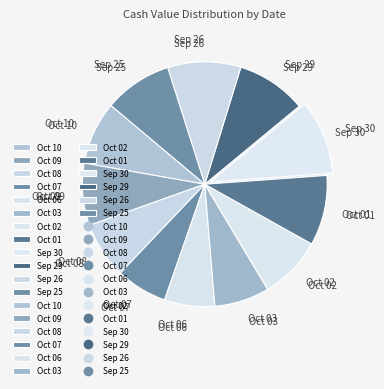

Which category has the biggest portion of the pie?

2025-09-30